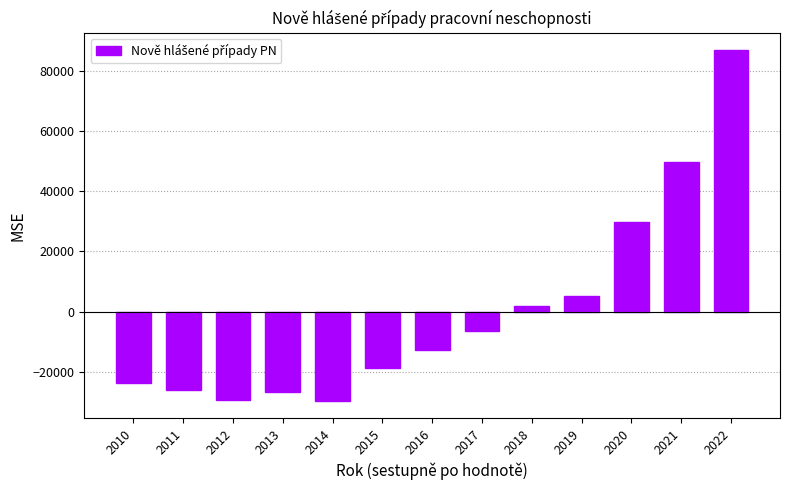

How many bars are there in total?

13